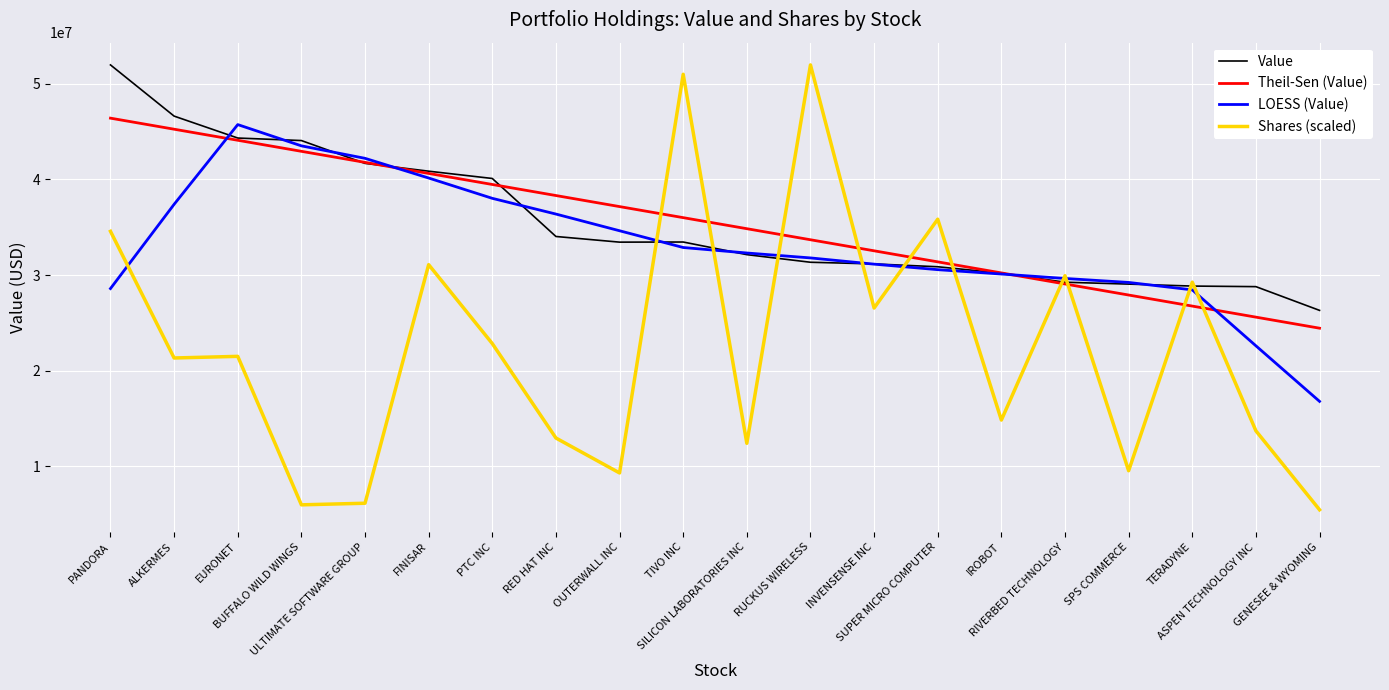

Which series has the largest range (max minus min)?

Shares (scaled)